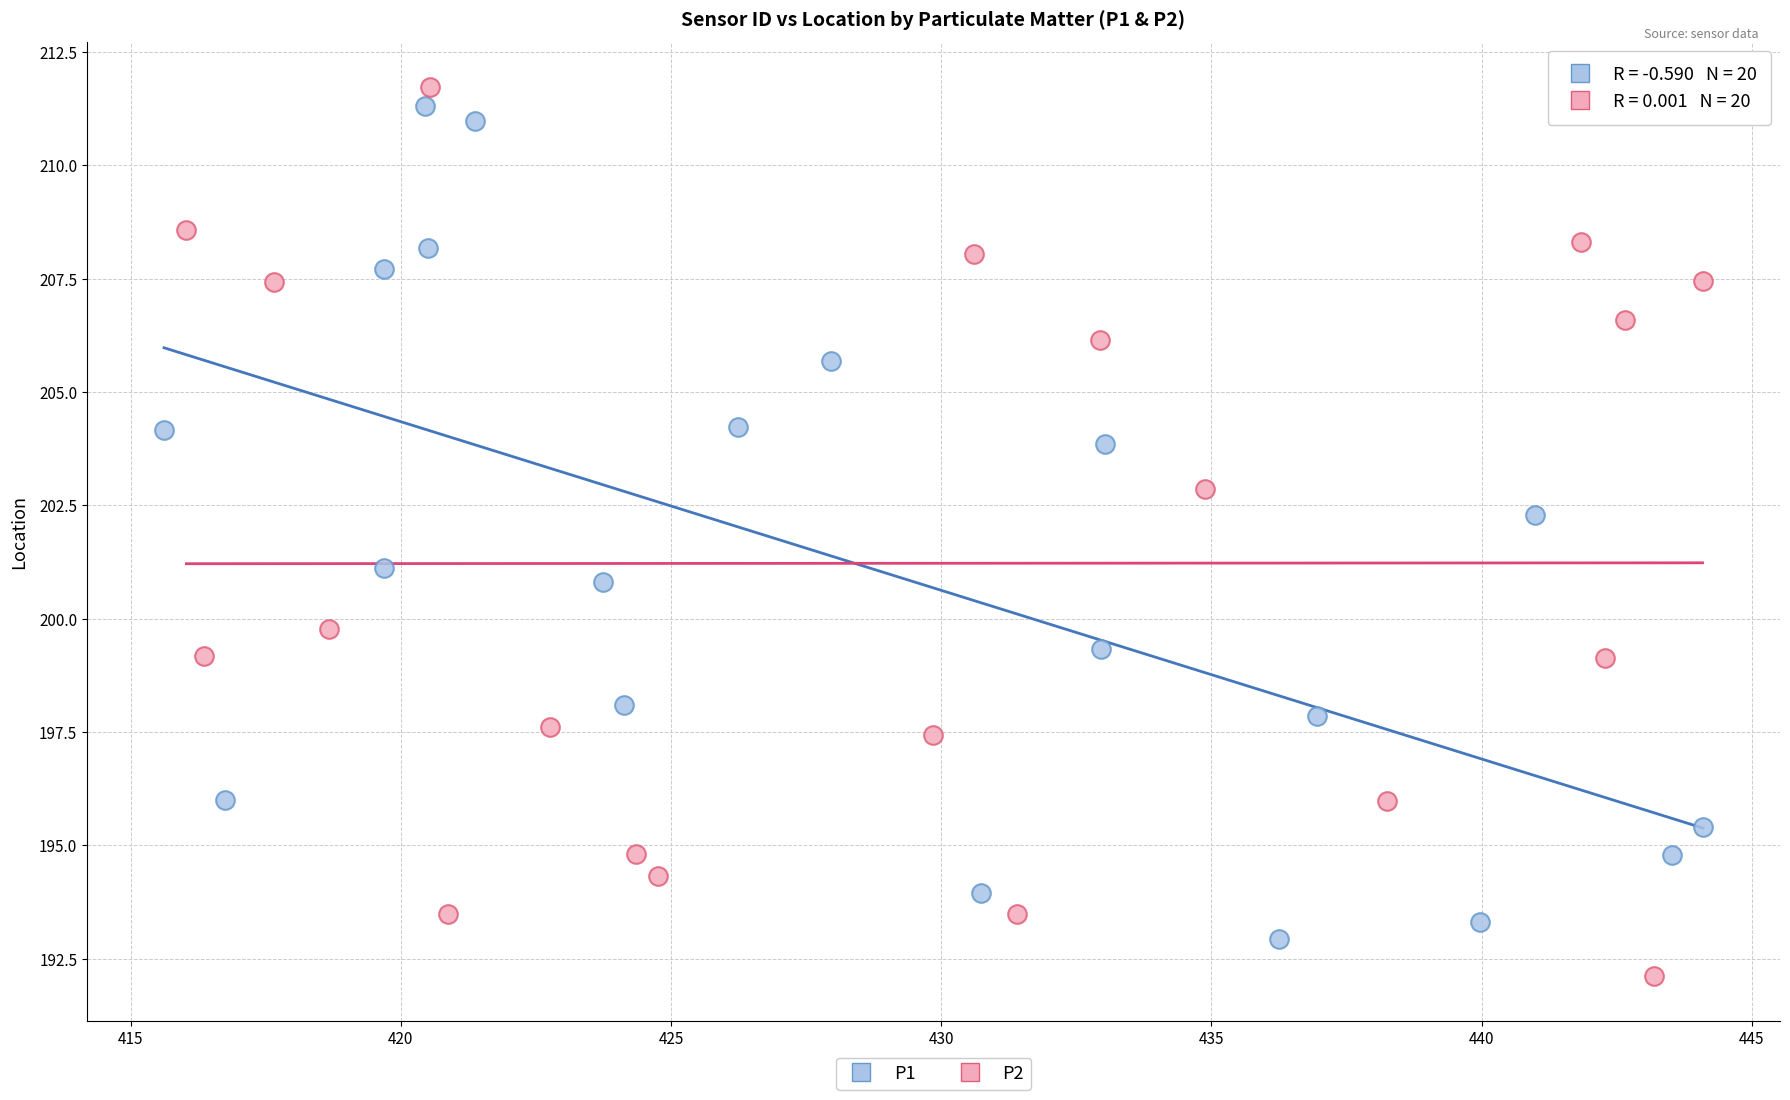

What are all the series names shown in the legend?

P1, P2